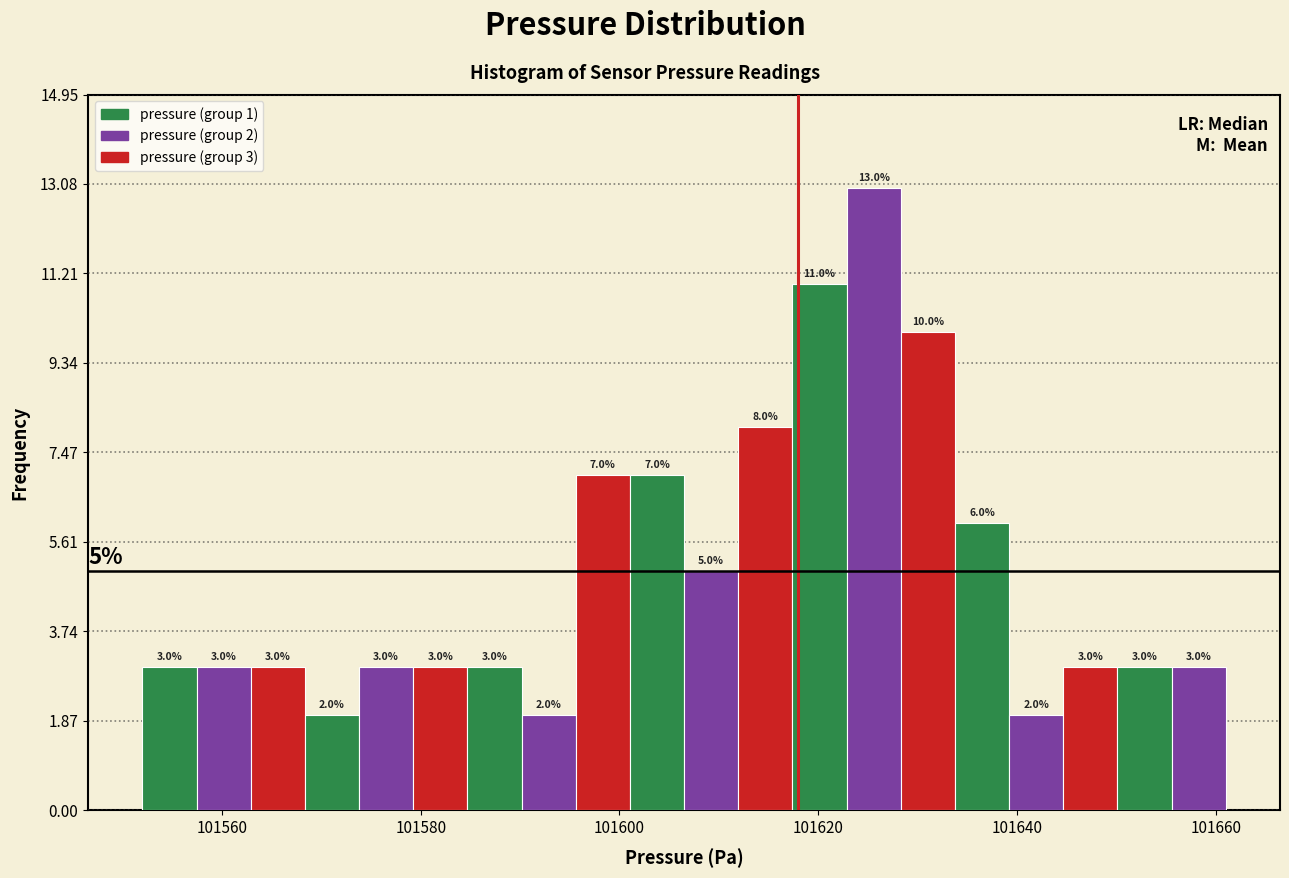

Around what value on the x-axis is the tallest bar? Give the approximate position of its centre, as read against the axis.

101626